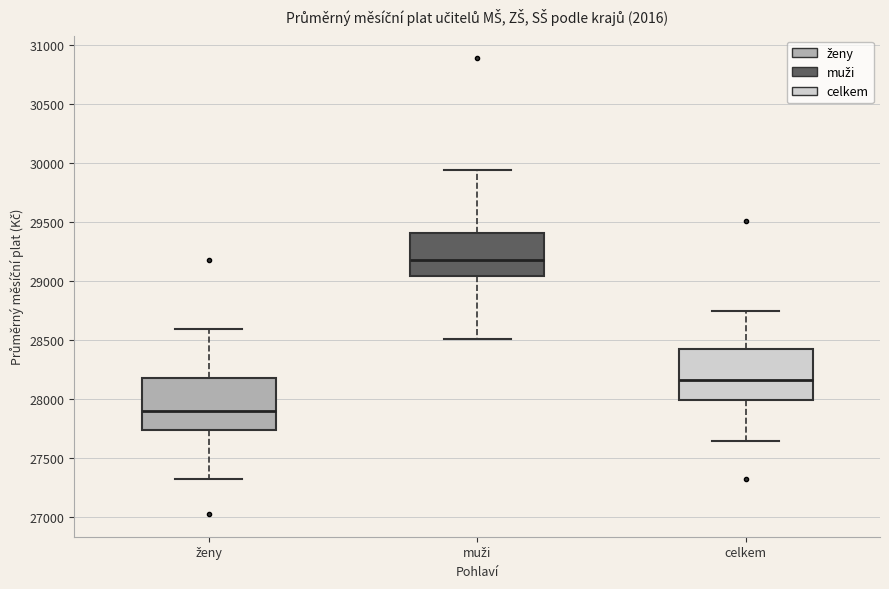

Which box's median line is the highest?

muži